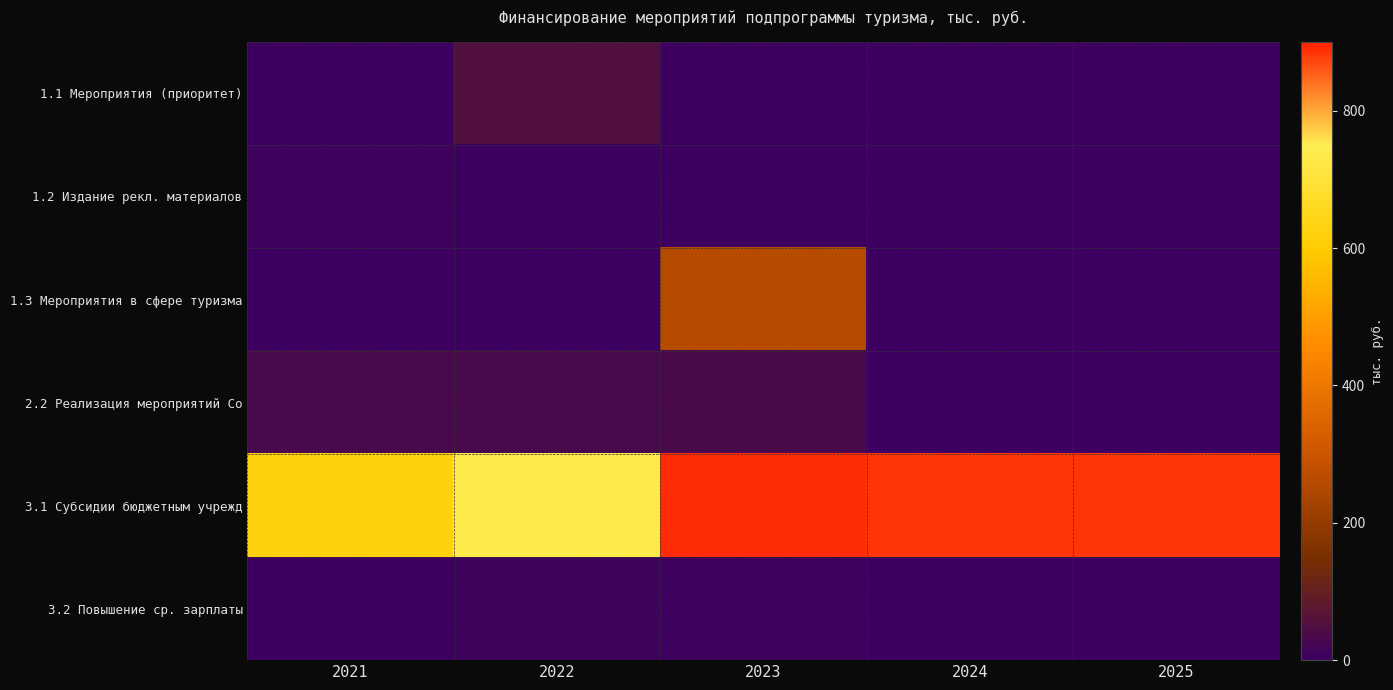

What is the spread (max minus min) of values at 2021?

621.2